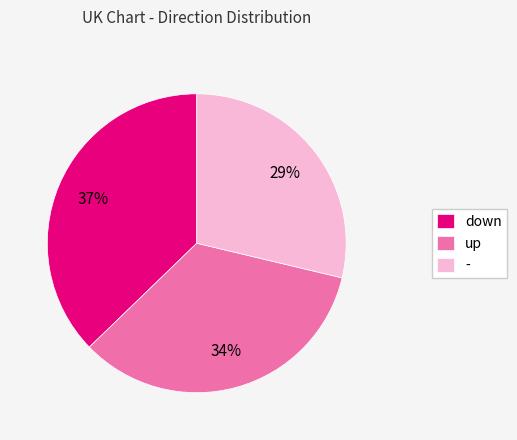

Is the sum of - and up greater than half?

Yes